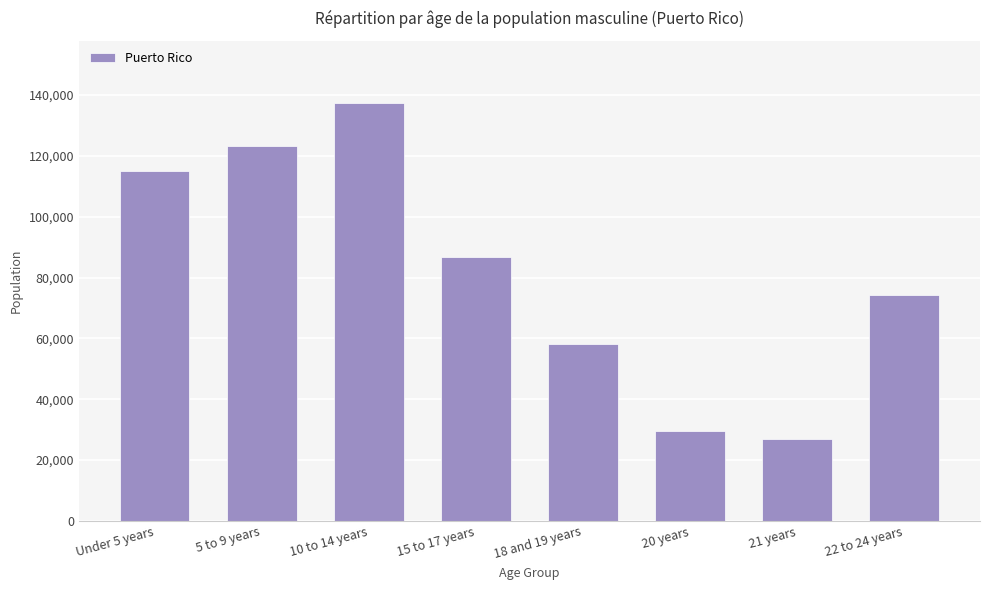

Which has a higher value, 20 years or 10 to 14 years?

10 to 14 years